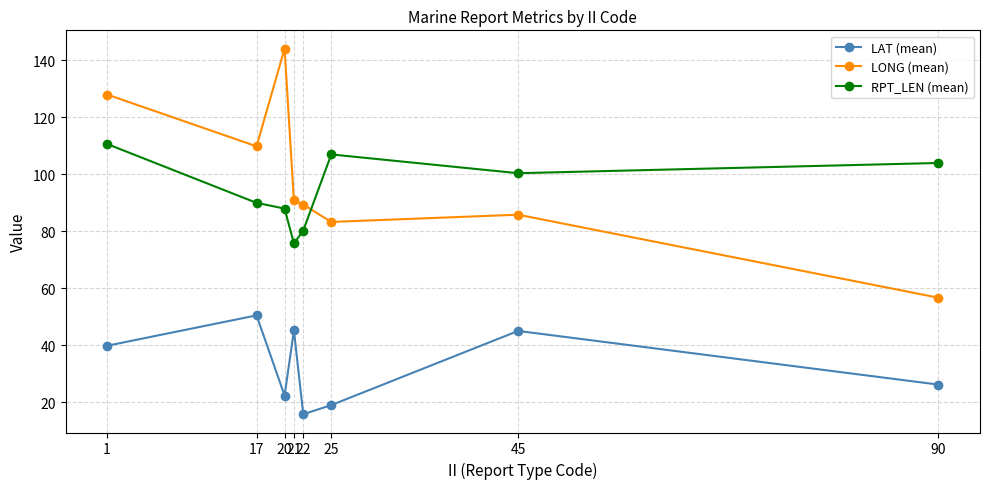

The RPT_LEN (mean) series shows 32.8 at 90. True or false?

False